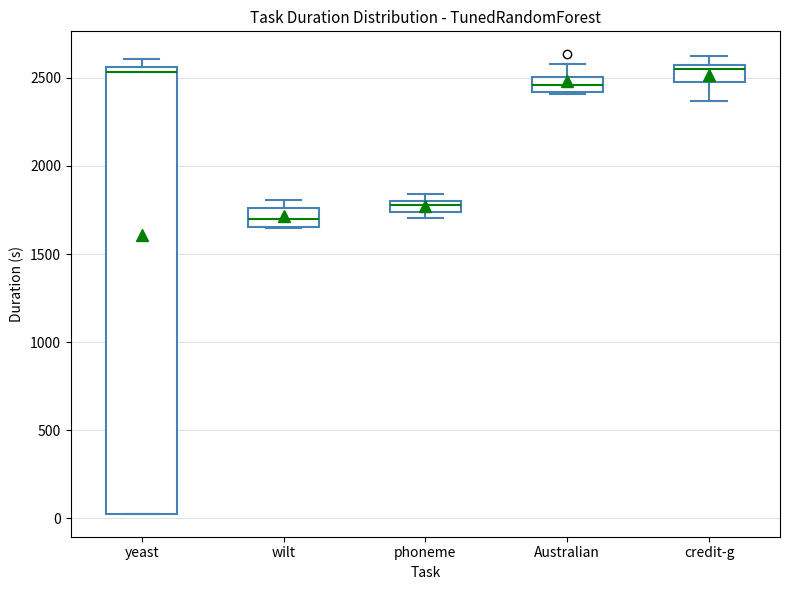

Which box is the tallest, from its lower edge to its upper edge?

yeast